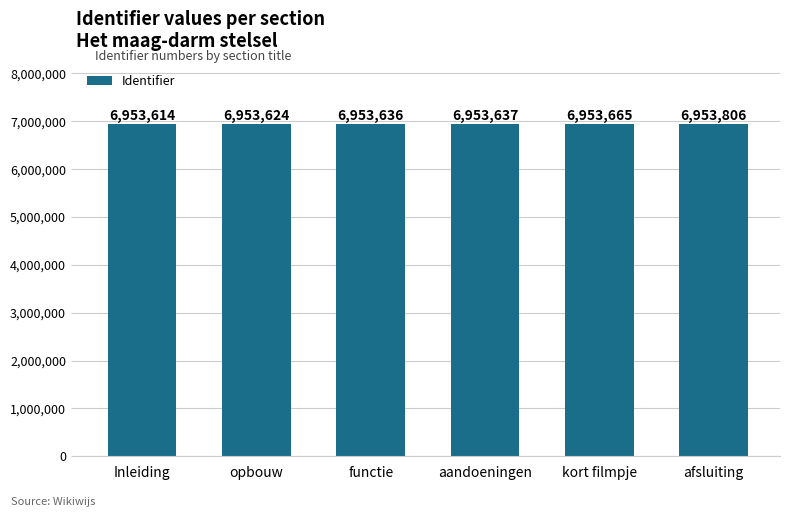

List the labels in order of value, largest first.

afsluiting, kort filmpje, aandoeningen, functie, opbouw, Inleiding